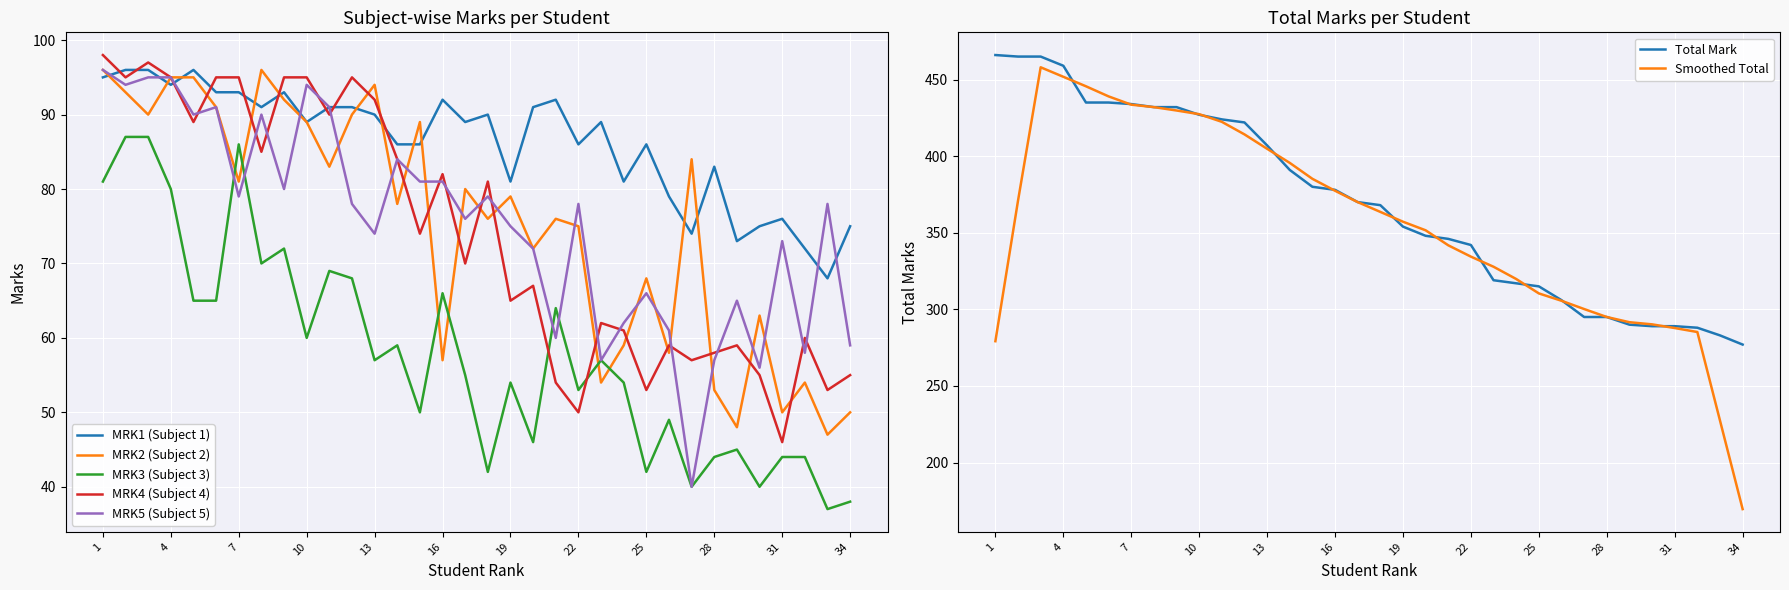

Rank the series at MOHAMMED SULTHAN S S from highest to lowest value.

Total Mark, MRK1 (Subject 1), MRK4 (Subject 4), MRK5 (Subject 5), MRK2 (Subject 2), MRK3 (Subject 3)